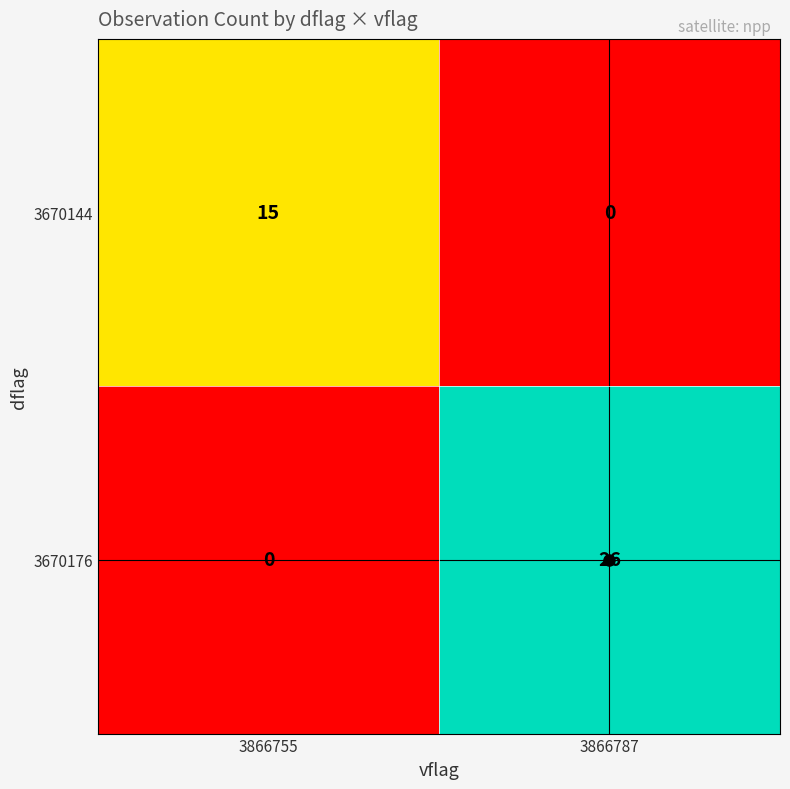

Between 3866755 and 3866787, which series saw the biggest shift?

3670176